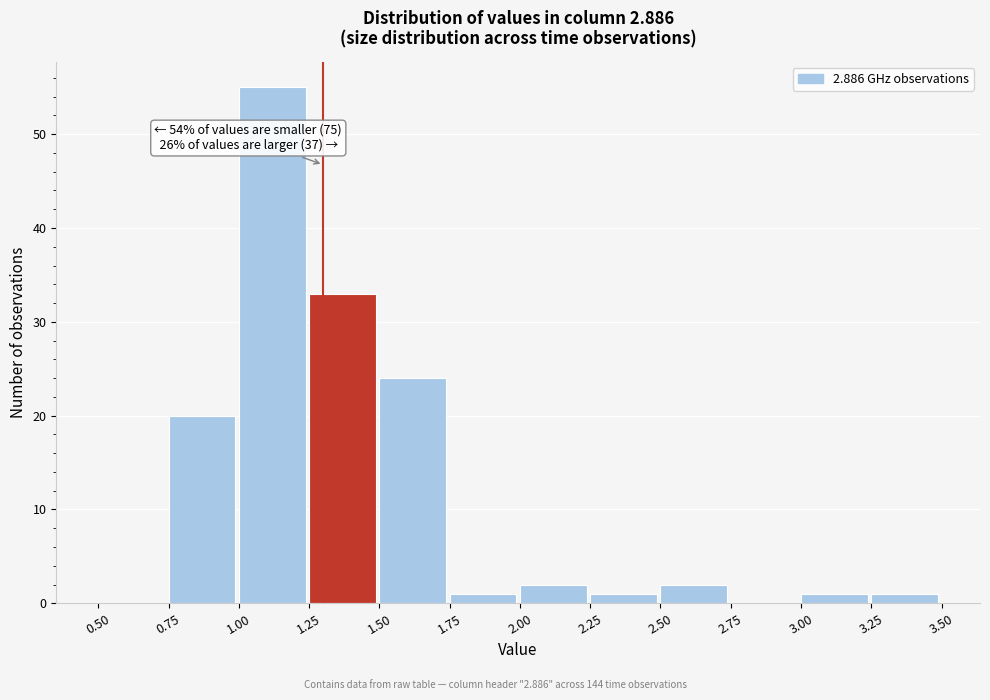

Which range on the x-axis has the tallest bar?

1.00 to 1.25